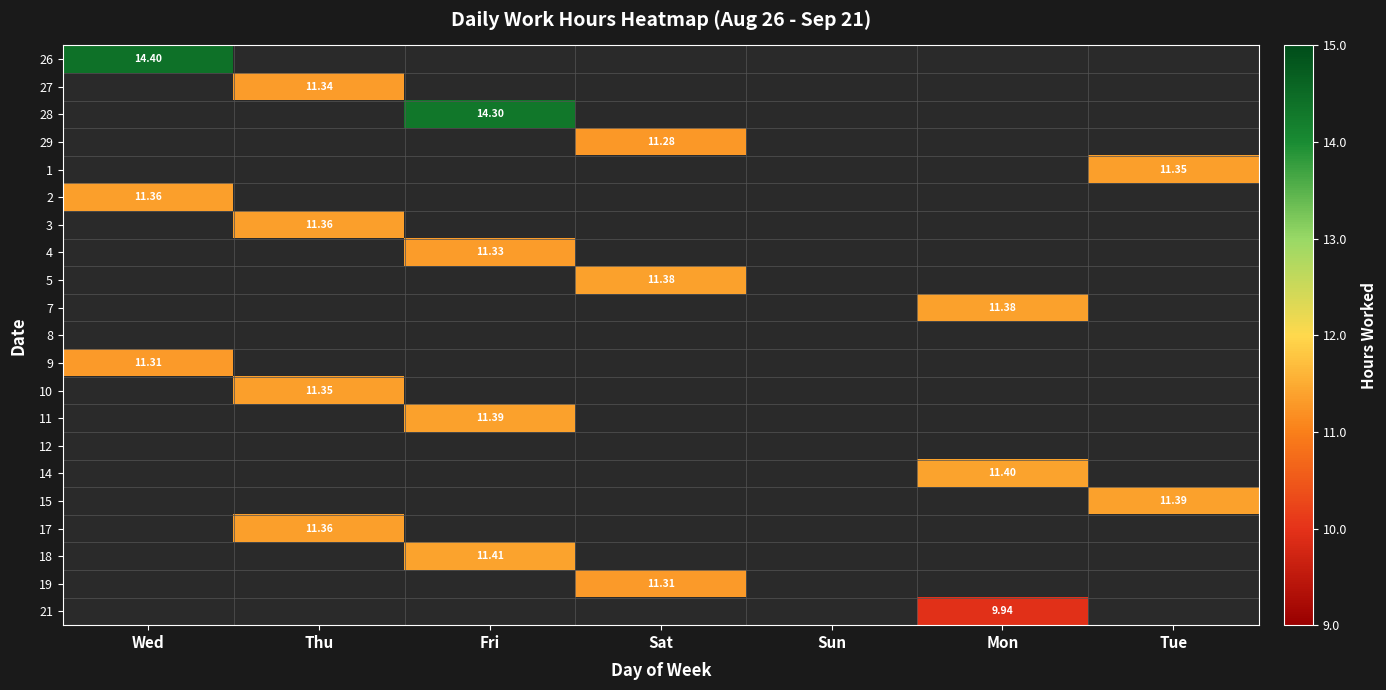

Count the number of categories in the chart.

7